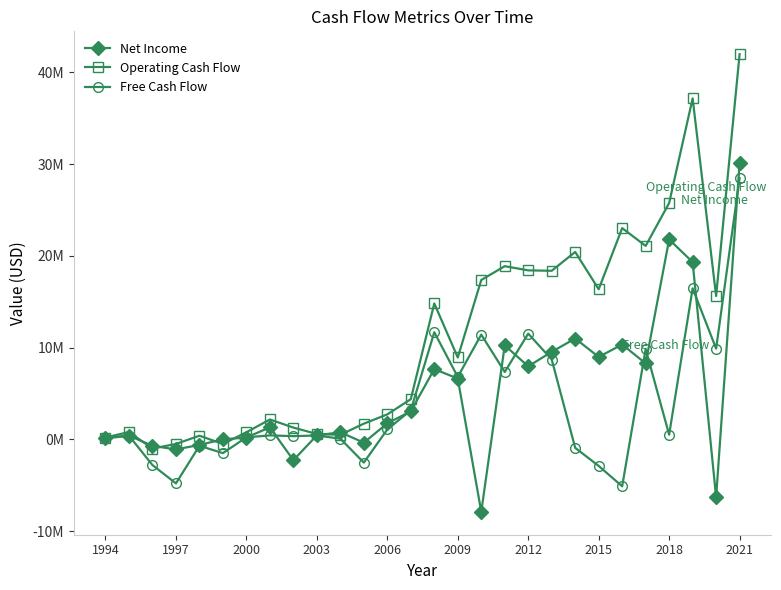

What are all the series names shown in the legend?

Net Income, Operating Cash Flow, Free Cash Flow